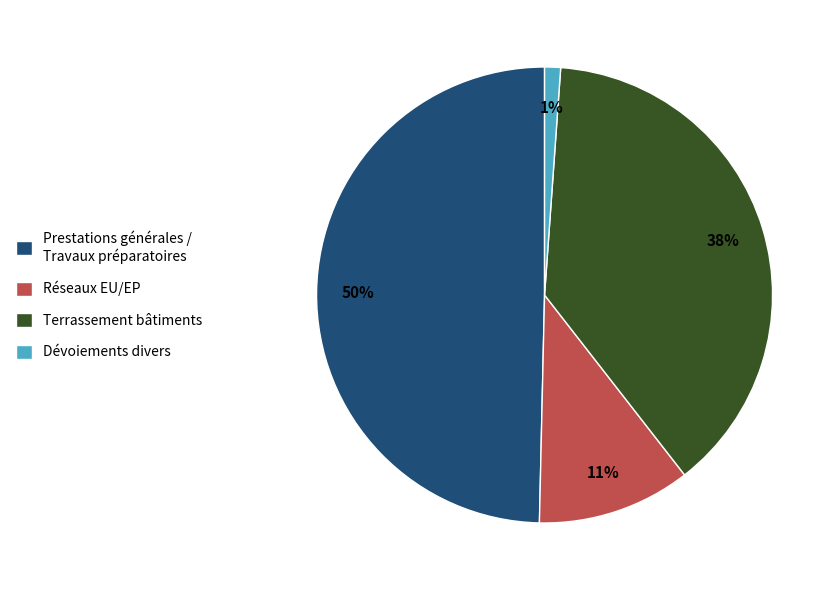

To the nearest percent, what percentage of the pie is Prestations générales / Travaux préparatoires?

50%